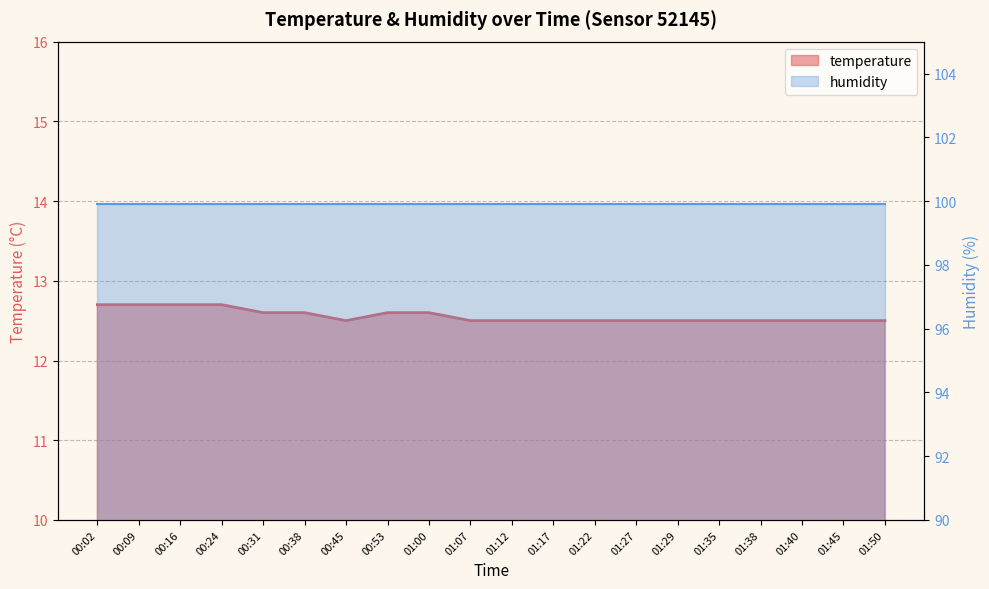

What is the label of the 20th point from the left?

01:50